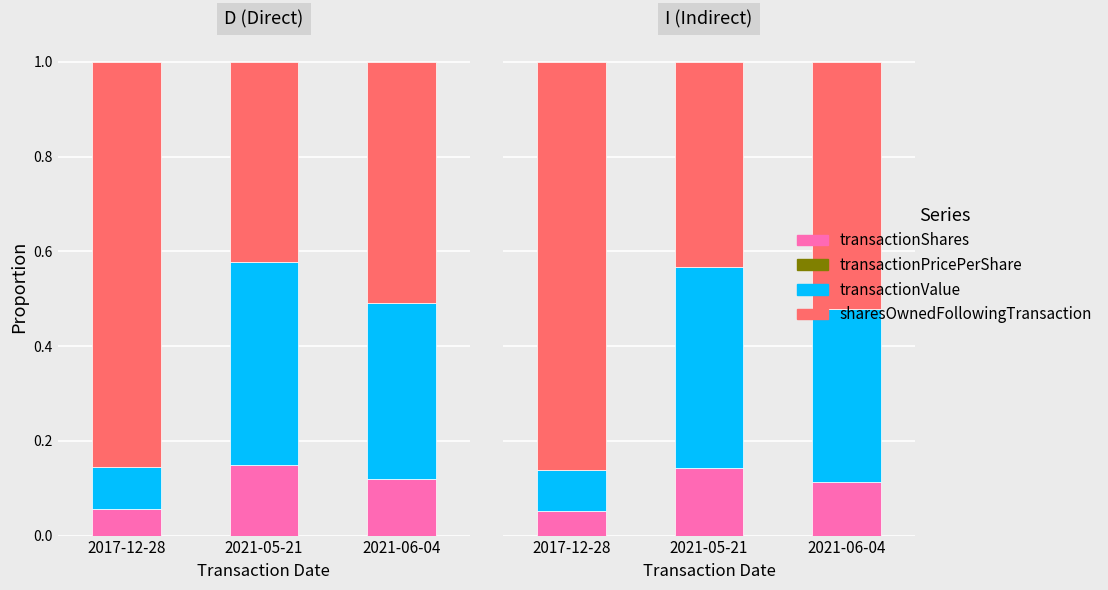

What is the greatest value displayed?

0.9